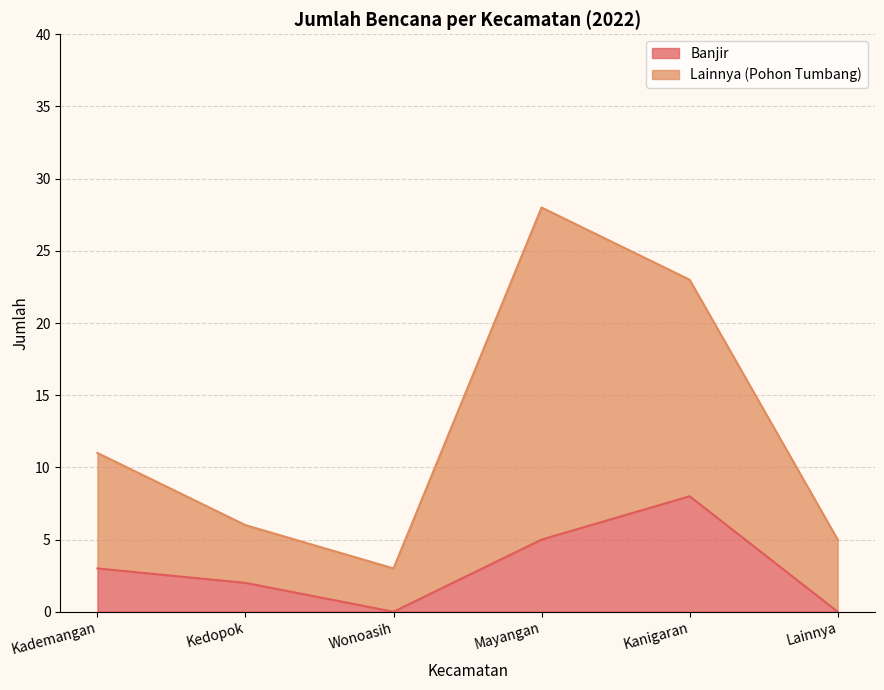

Reading left to right, extract all data points from this chart.

Banjir: Kademangan=3	Kedopok=2	Wonoasih=0	Mayangan=5	Kanigaran=8	Lainnya=0
Lainnya (Pohon Tumbang): Kademangan=11	Kedopok=6	Wonoasih=3	Mayangan=28	Kanigaran=23	Lainnya=5